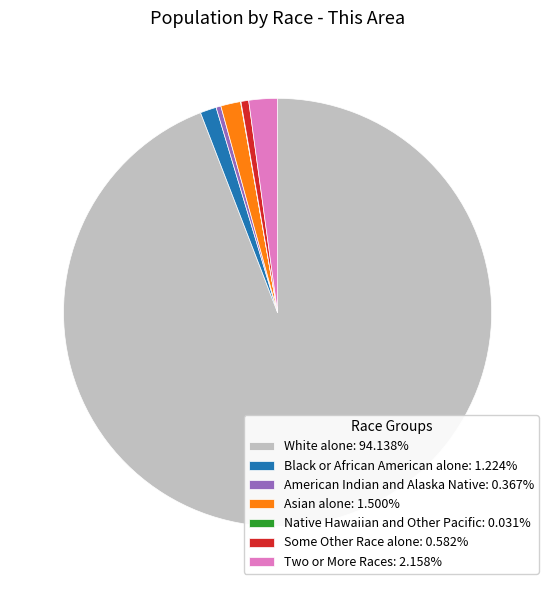

Is it true that Two or More Races is 12% of the pie?

False